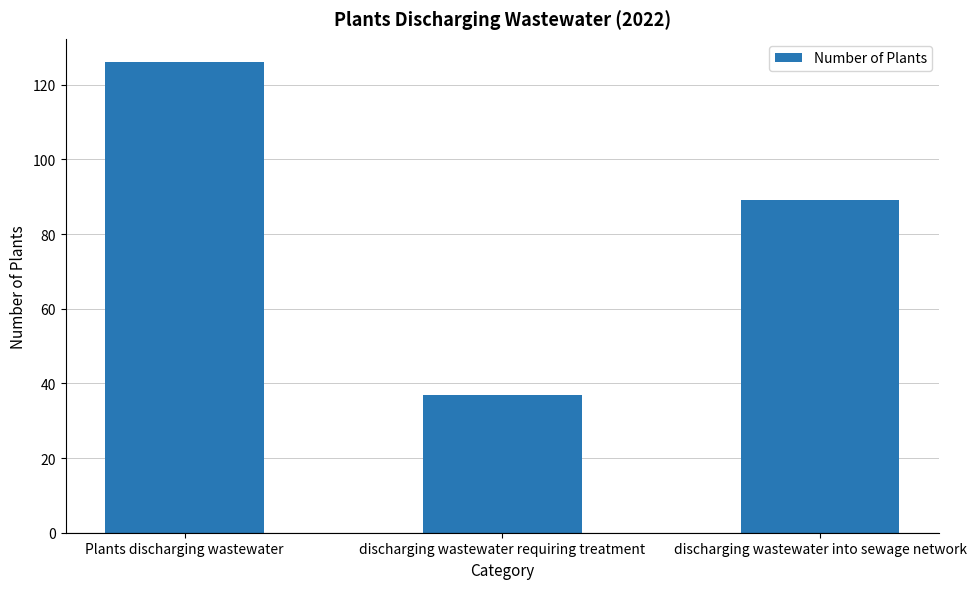

Reading right to left, what are all the values shown in this chart?

discharging wastewater into sewage network=89	discharging wastewater requiring treatment=37	Plants discharging wastewater=126